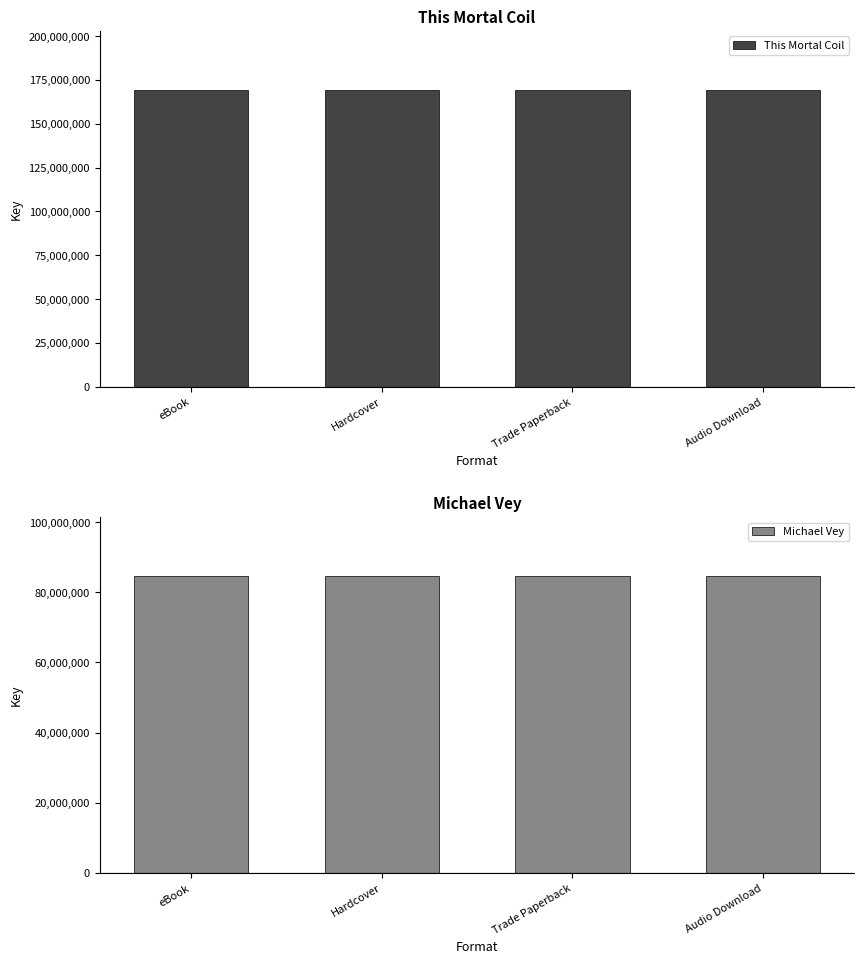

At which category is the sum across all series the highest?

eBook